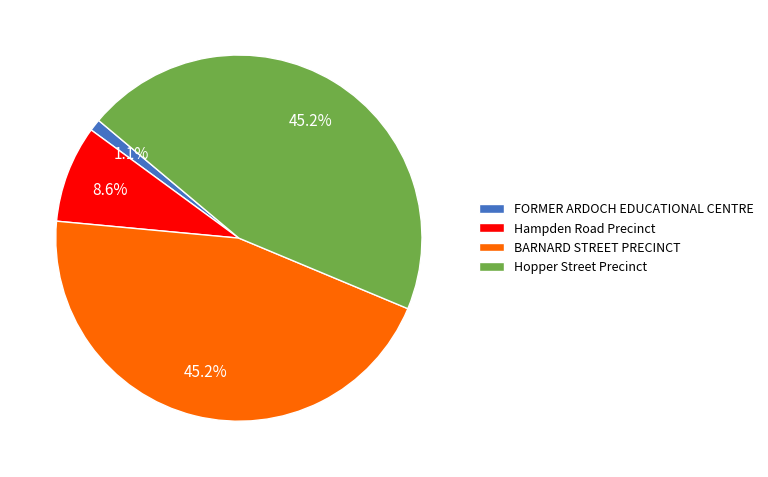

Which slice is the smallest?

FORMER ARDOCH EDUCATIONAL CENTRE